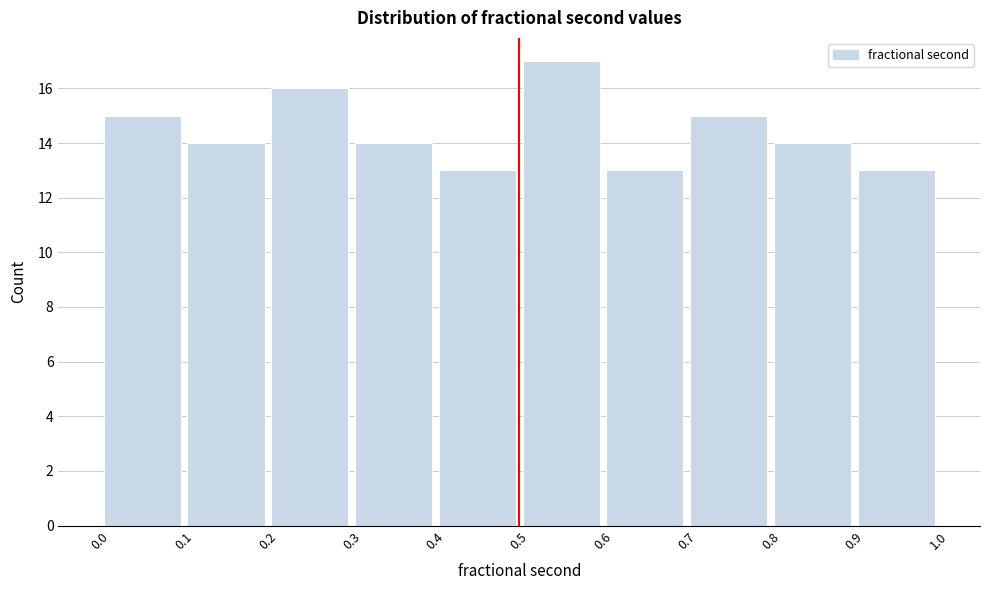

How tall is the bar that spans 0.7 to 0.8 on the x-axis? The values are not printed on the chart, so give them approximately, as read against the axis.

15